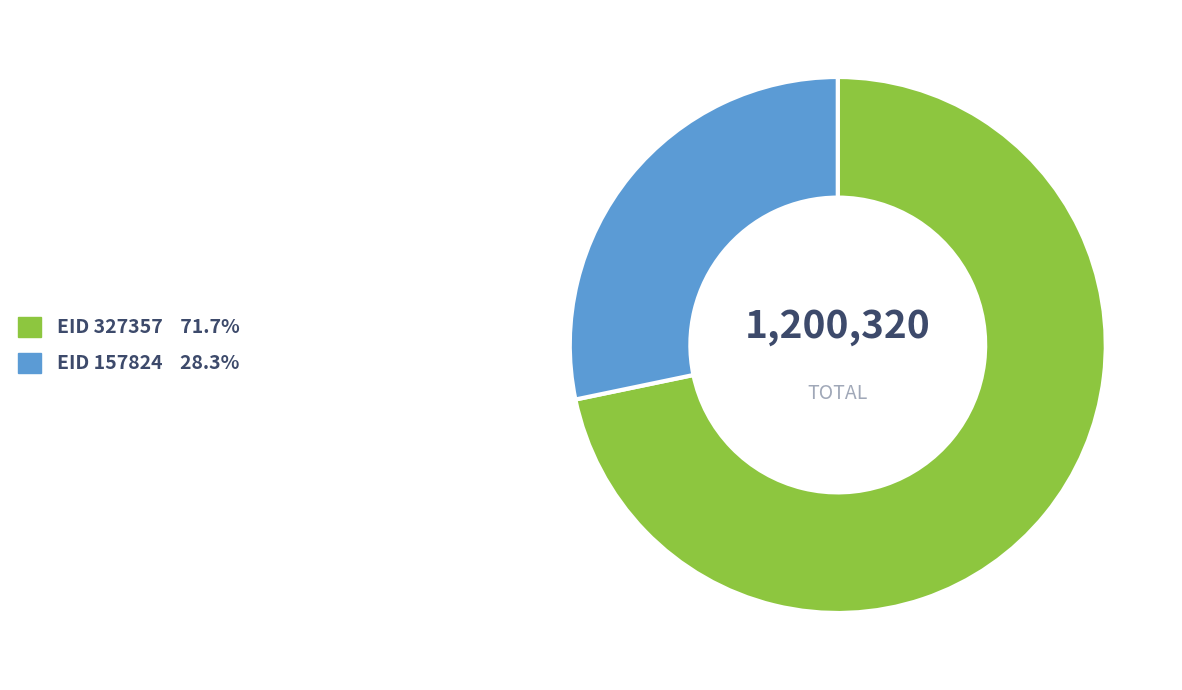

Is there any slice that represents more than half of the pie?

Yes